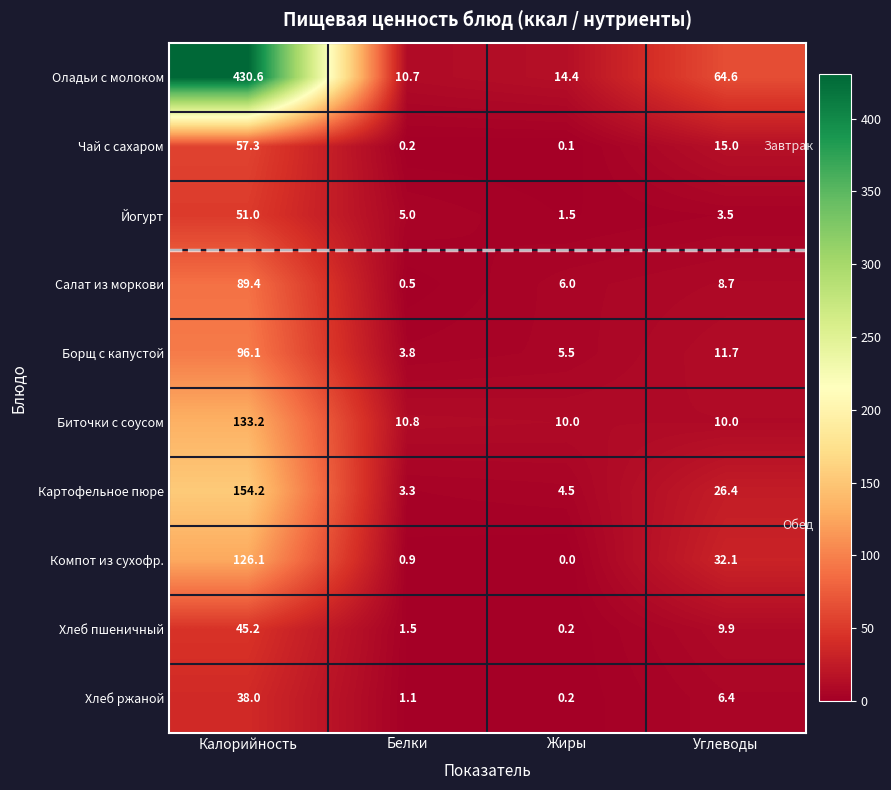

How many categories are shown in the chart?

4